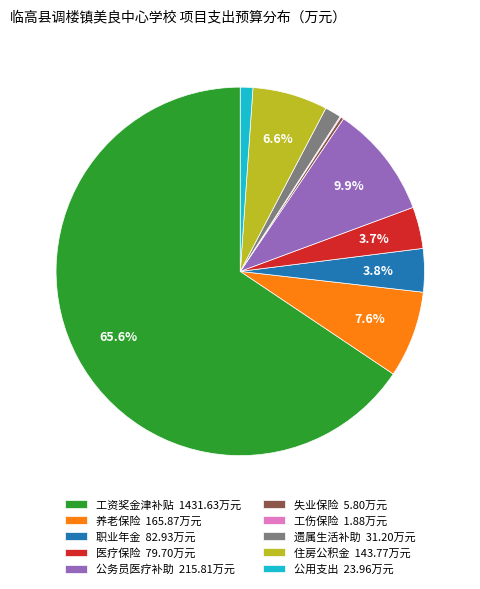

Do 职业年金 82.93万元 and 工资奖金津补贴 1431.63万元 together represent more than half of the pie?

Yes